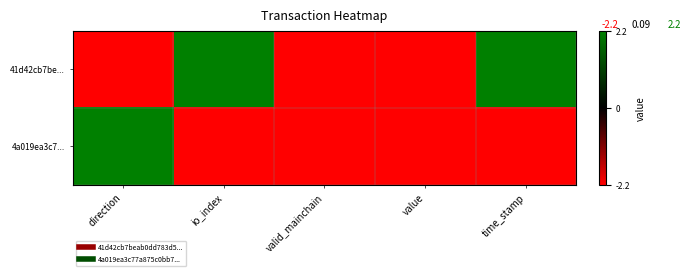

What is the total value across all series at valid_mainchain?

-4.4